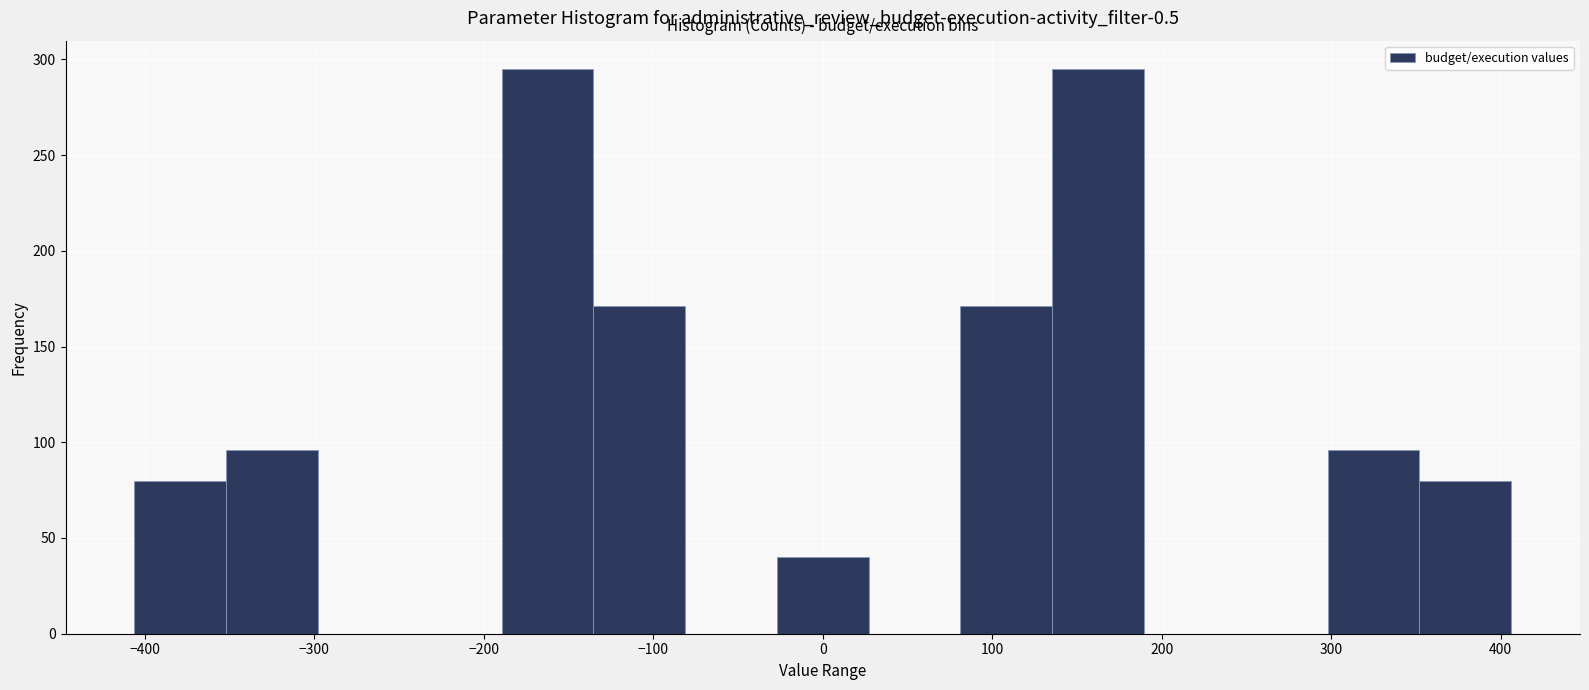

Reading left to right, transcribe this chart: for each bar, give the range it covers on the x-axis and its height. Neither the bar edges nor the heights are printed on the chart, so give them approximately, as read against the axes.

-410 to -350: 80
-350 to -300: 95
-300 to -240: 0
-240 to -190: 0
-190 to -140: 295
-140 to -80: 170
-80 to -30: 0
-30 to 30: 40
30 to 80: 0
80 to 140: 170
140 to 190: 295
190 to 240: 0
240 to 300: 0
300 to 350: 95
350 to 410: 80